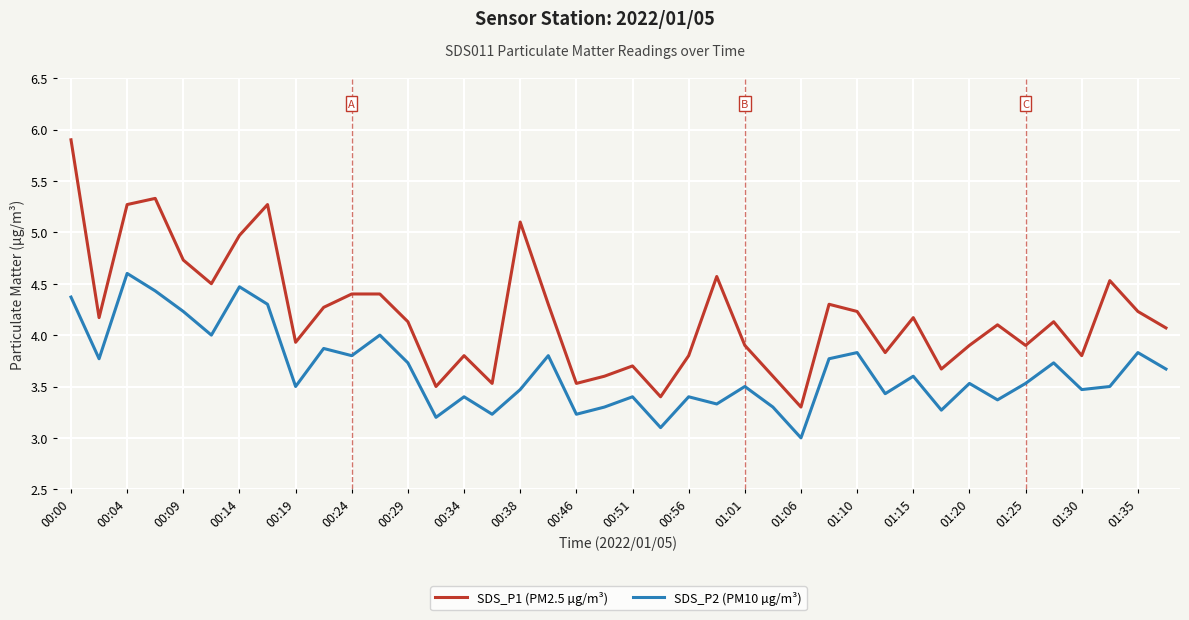

What is the difference between the maximum and minimum values in the SDS_P2 (PM10 µg/m³) series?

1.6